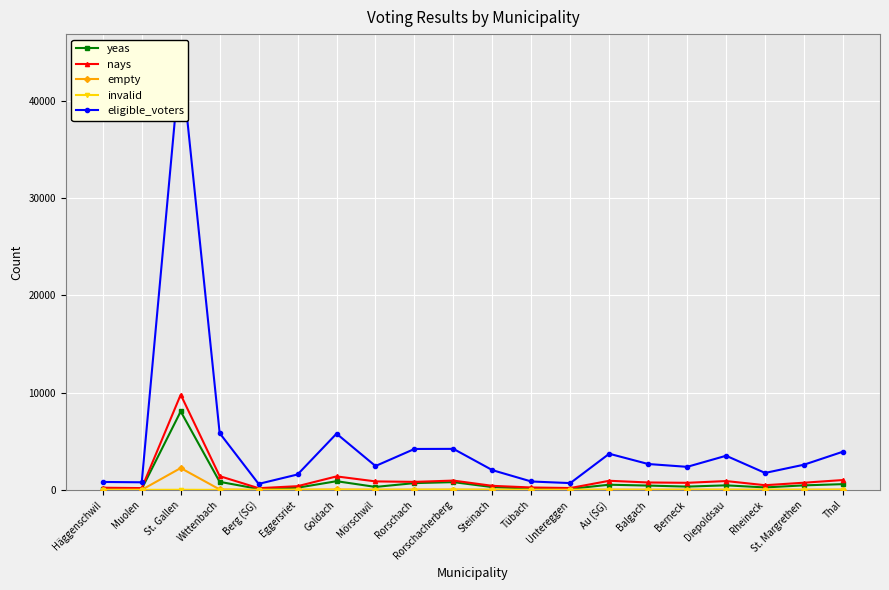

At which category does yeas reach its first local peak?

St. Gallen